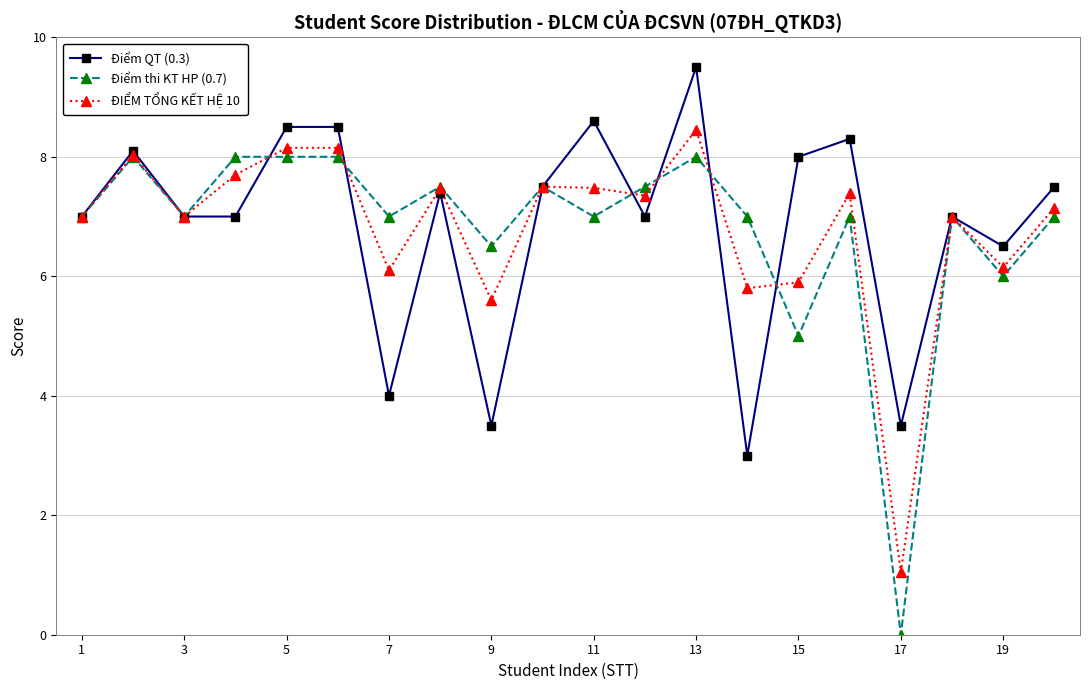

What is the highest value of the Điểm QT (0.3) series?

9.5